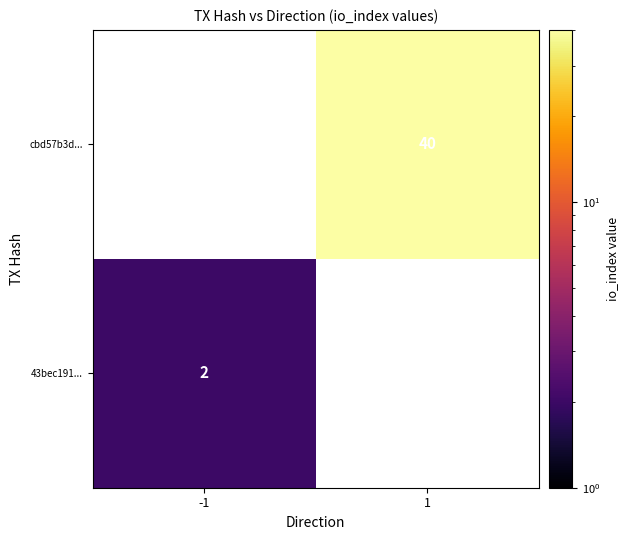

Is it true that cbd57b3d... equals 40 at 1?

True